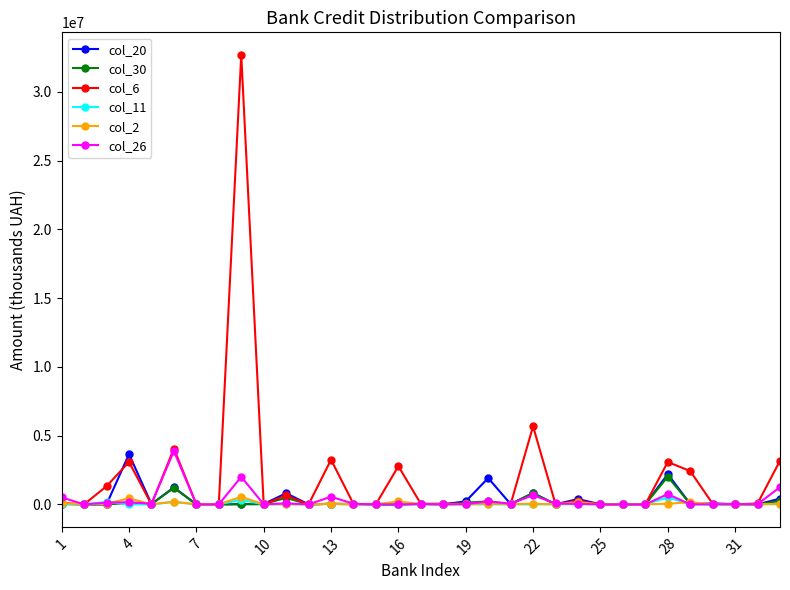

What is the difference between the maximum and minimum values in the col_30 series?

2014262.6